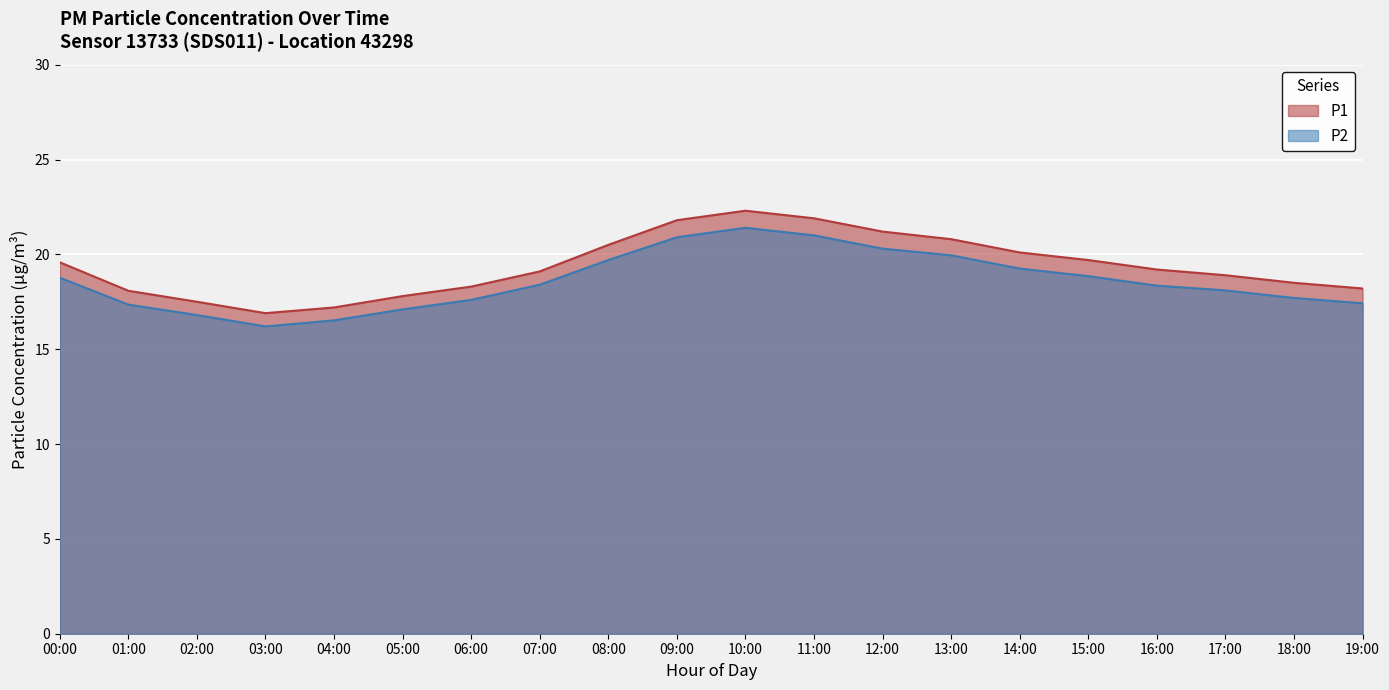

What is the label of the 3rd point from the left?

02:00